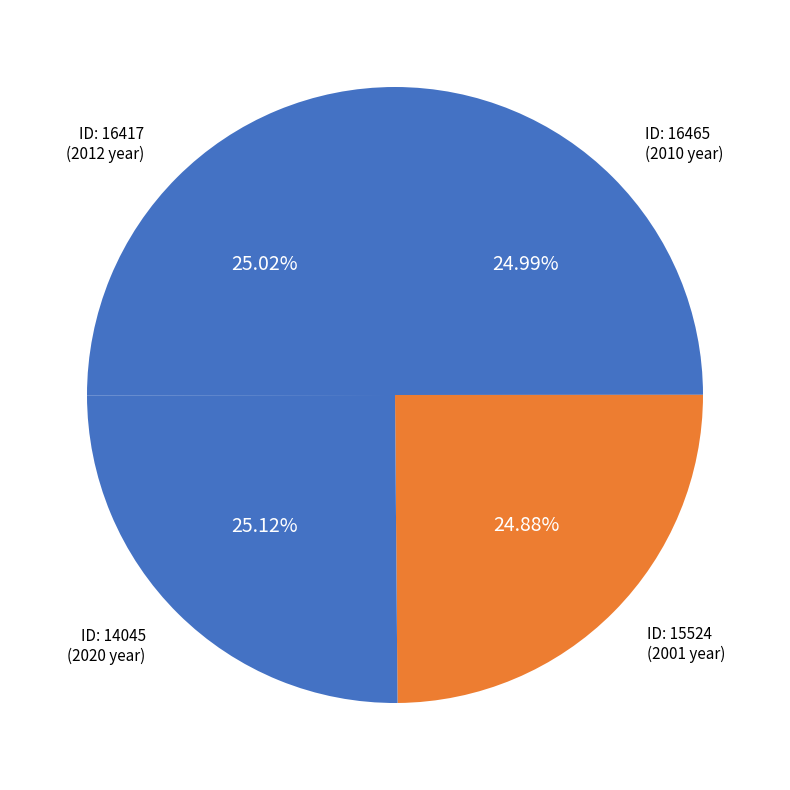

Count the number of slices in the pie.

4